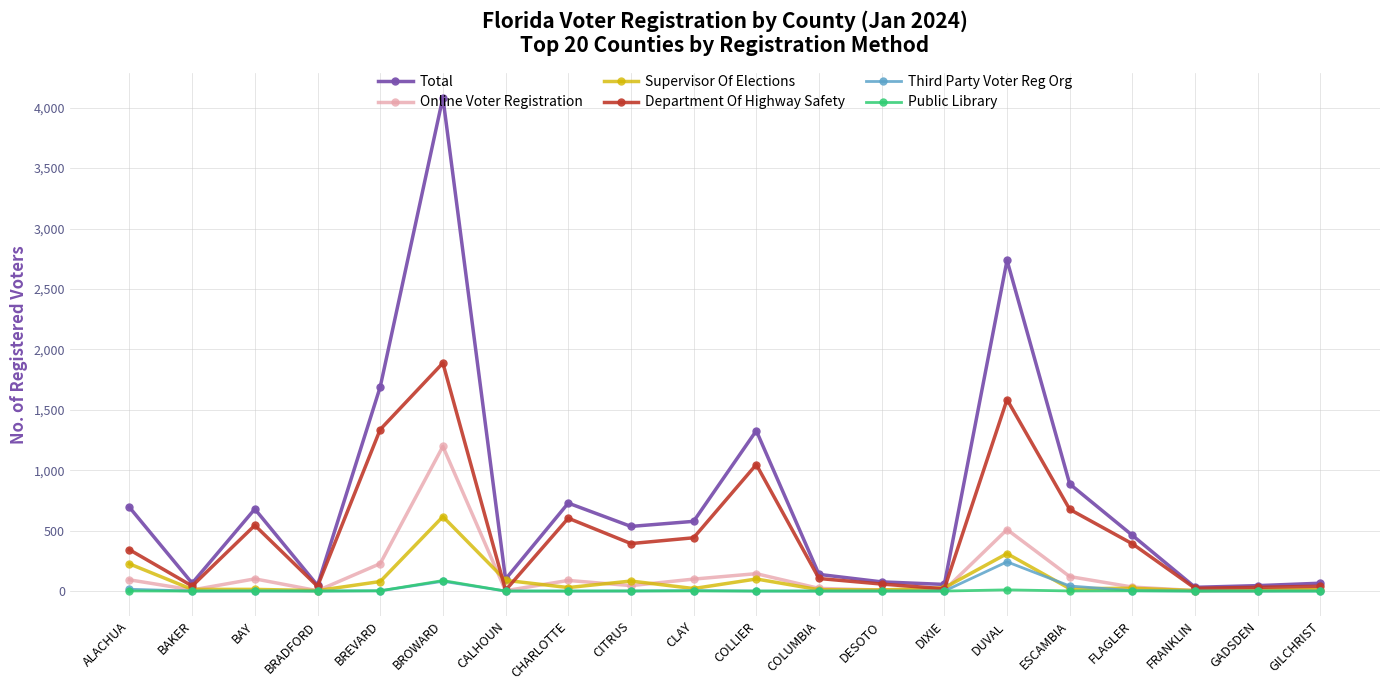

Between BAY and FRANKLIN, which series saw the biggest shift?

Total